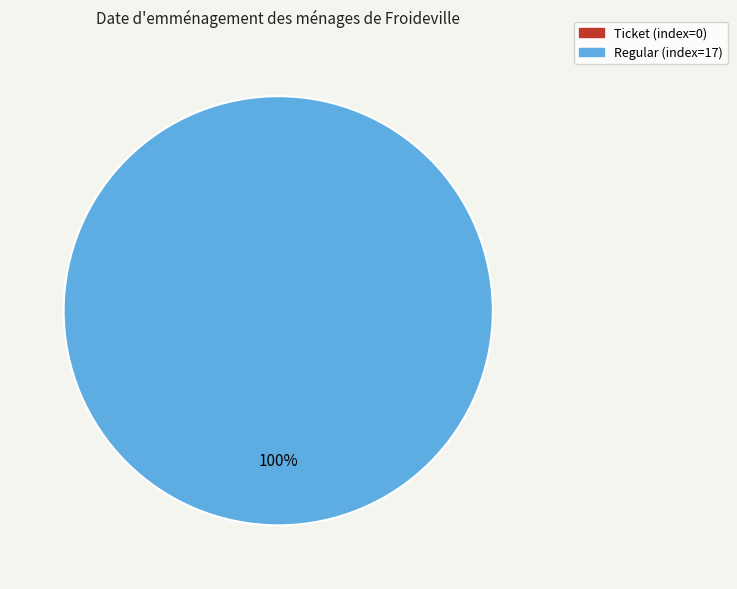

Is tx_type: Ticket (io_index=0) the majority of the pie?

No